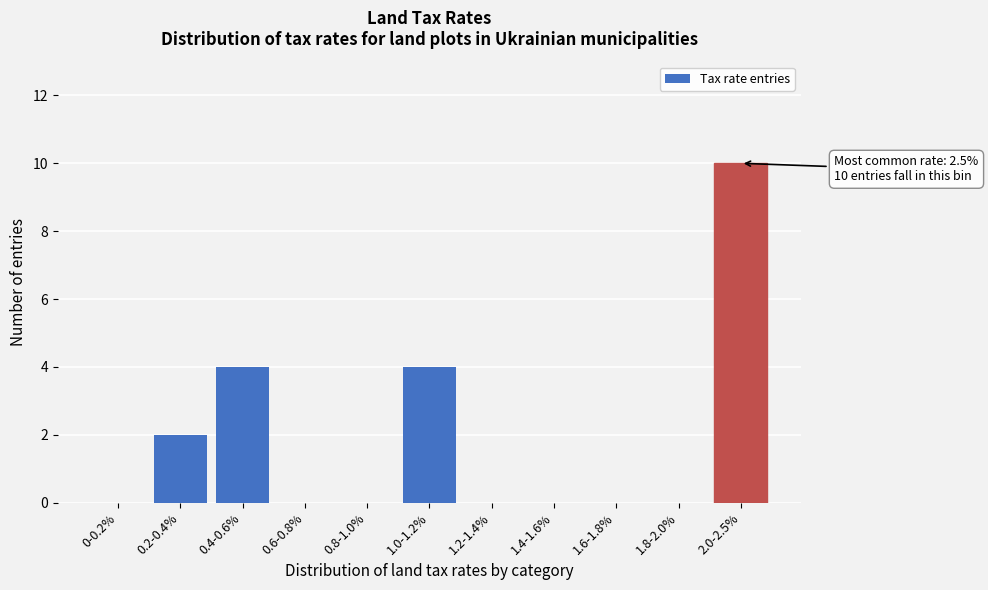

Reading left to right, what are all the values shown in this chart?

0-0.2%=0	0.2-0.4%=2	0.4-0.6%=4	0.6-0.8%=0	0.8-1.0%=0	1.0-1.2%=4	1.2-1.4%=0	1.4-1.6%=0	1.6-1.8%=0	1.8-2.0%=0	2.0-2.5%=10